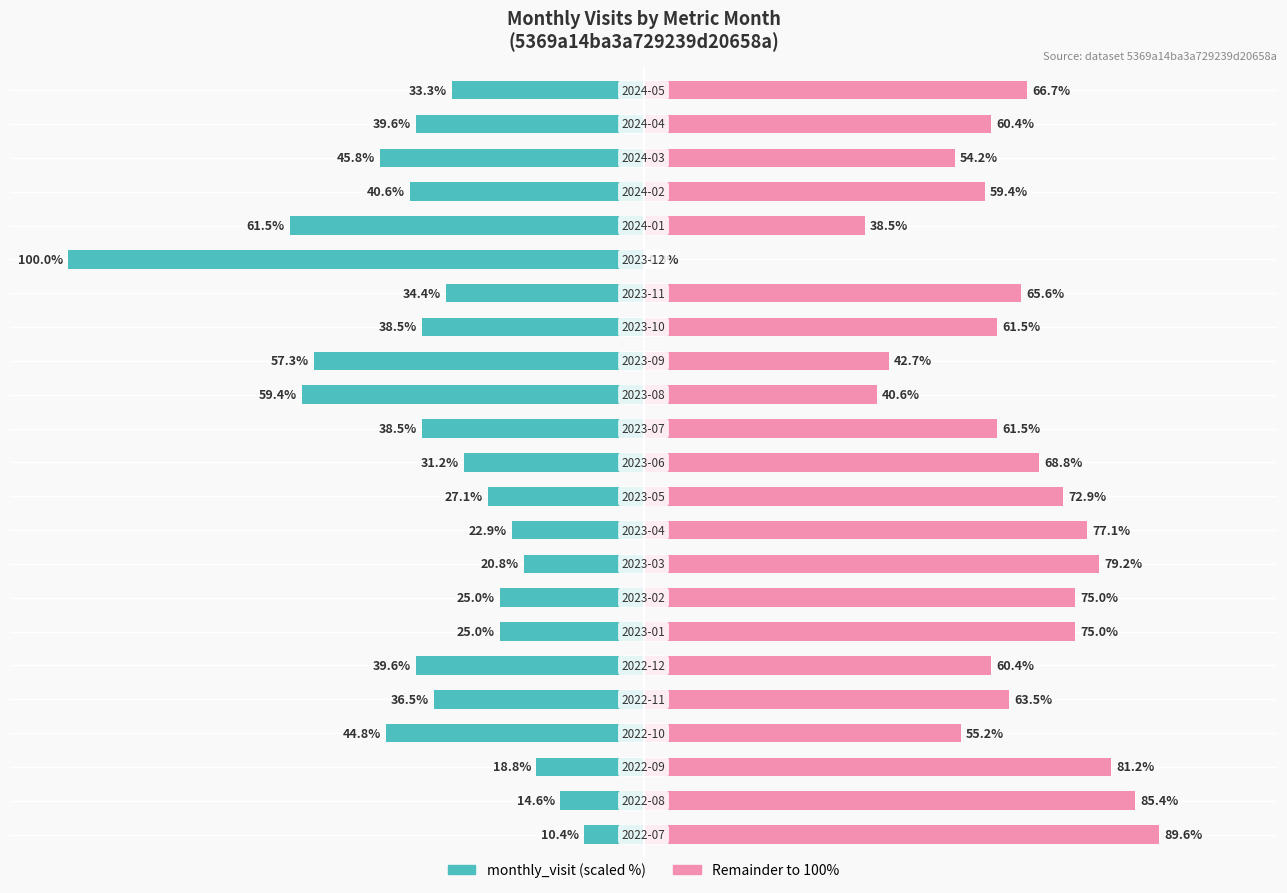

How many data points in remainder (scaled) are less than 63?

11